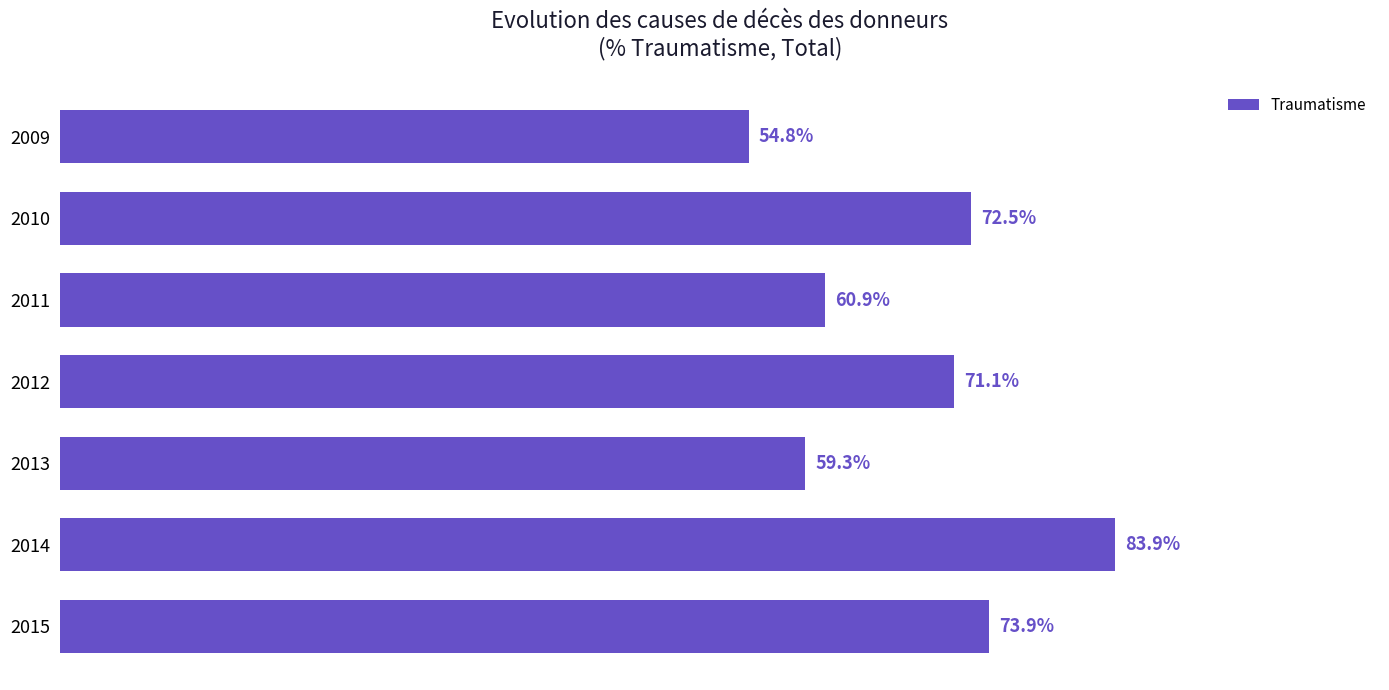

List the labels in order of value, smallest first.

2009, 2013, 2011, 2012, 2010, 2015, 2014